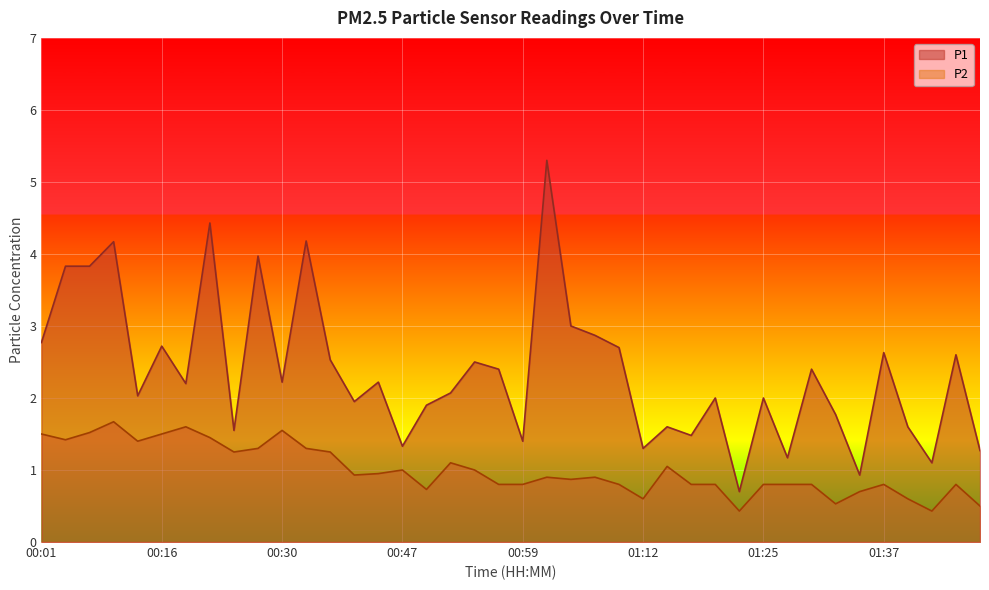

What is the difference between the second highest and second lowest values in the P2 series?

1.2